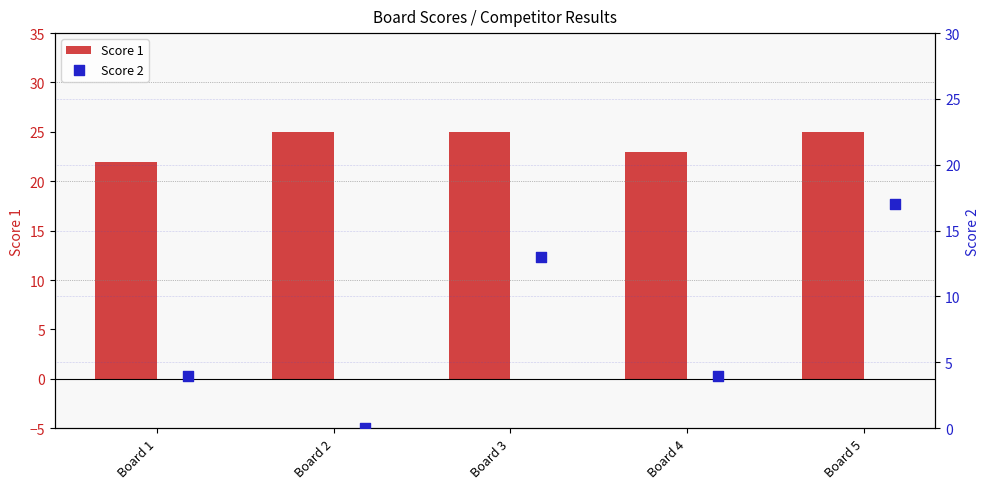

At how many categories does at least one series exceed 17?

5